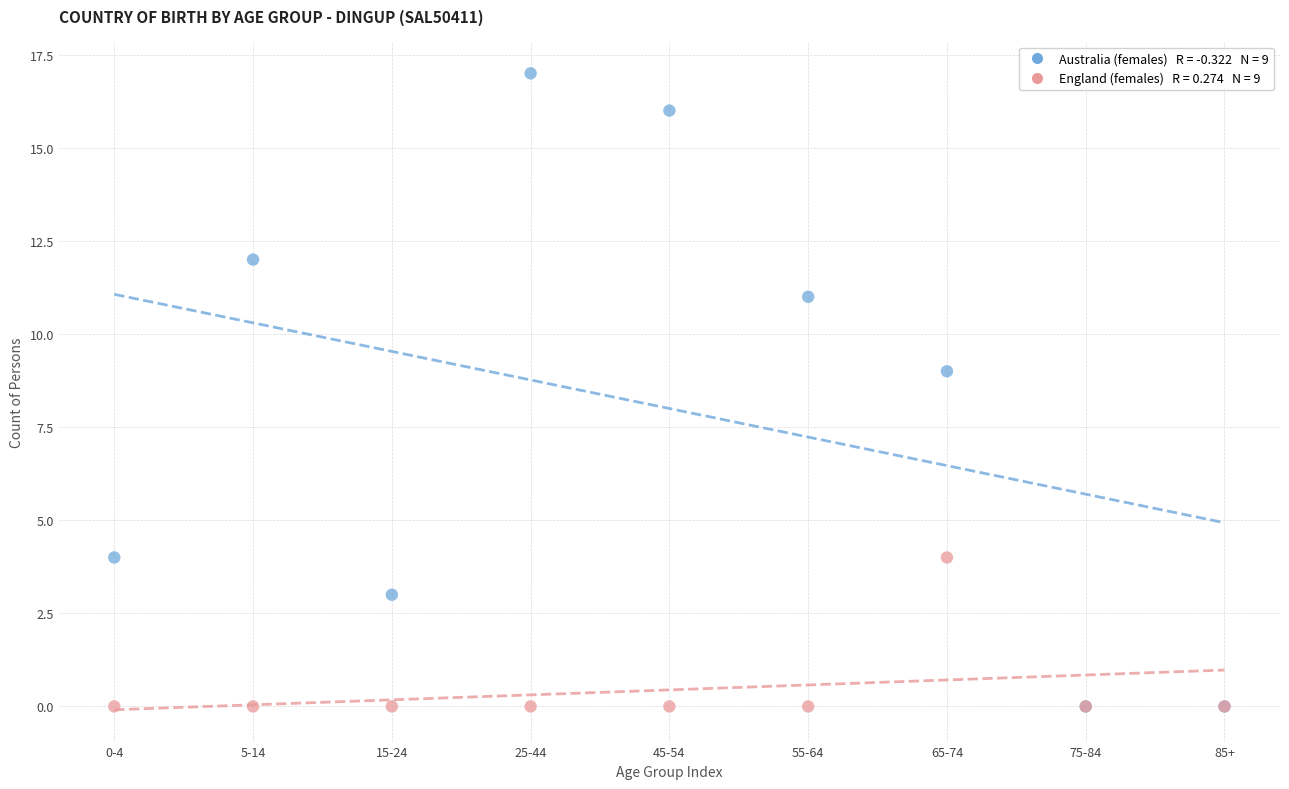

Across all series, what Y value is closest to 8?

9